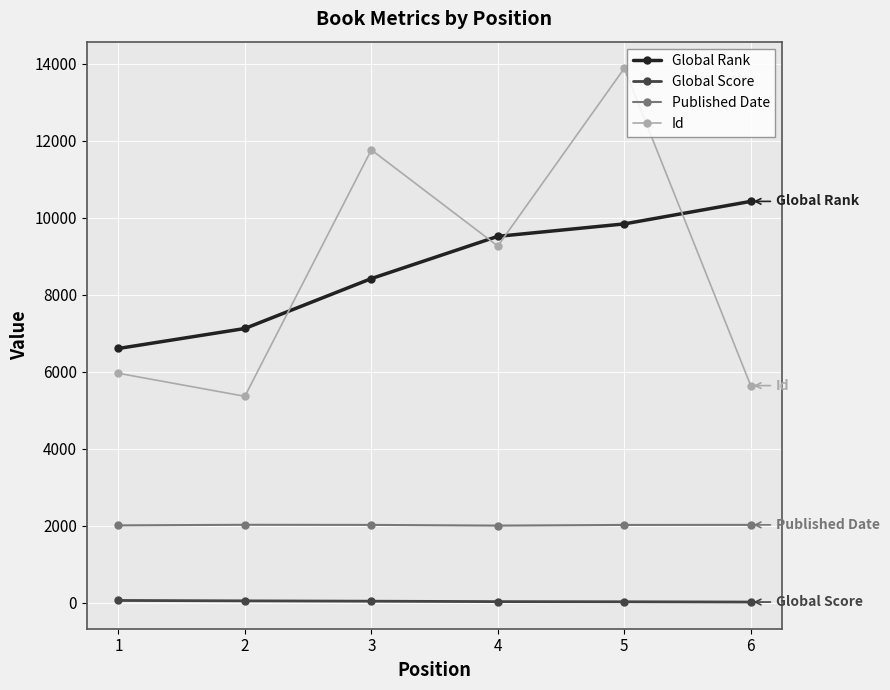

What is the maximum value shown in the chart?

13875